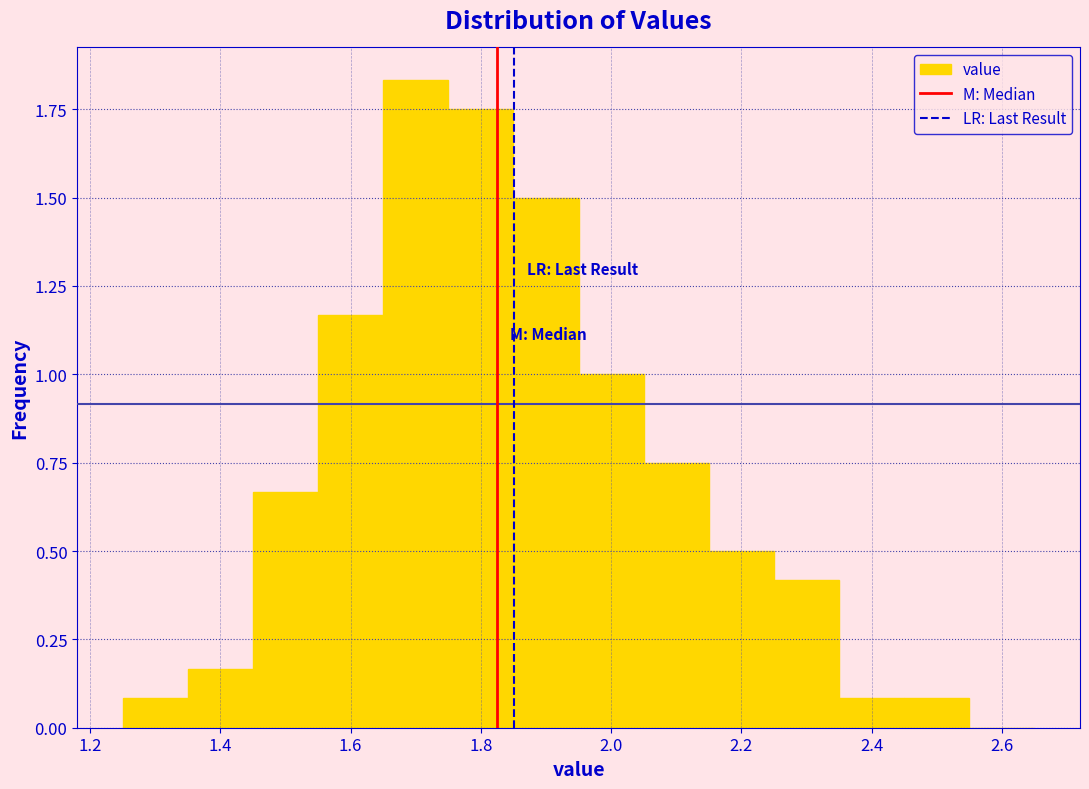

Reading left to right, list every bar in this chart as the range it spans on the x-axis followed by its height. Neither the bar edges nor the heights are printed on the chart, so give them approximately, as read against the axes.

1.25 to 1.35: 0.10
1.35 to 1.45: 0.15
1.45 to 1.55: 0.65
1.55 to 1.65: 1.15
1.65 to 1.75: 1.85
1.75 to 1.85: 1.75
1.85 to 1.95: 1.50
1.95 to 2.05: 1.00
2.05 to 2.15: 0.75
2.15 to 2.25: 0.50
2.25 to 2.35: 0.40
2.35 to 2.45: 0.10
2.45 to 2.55: 0.10
2.55 to 2.65: 0